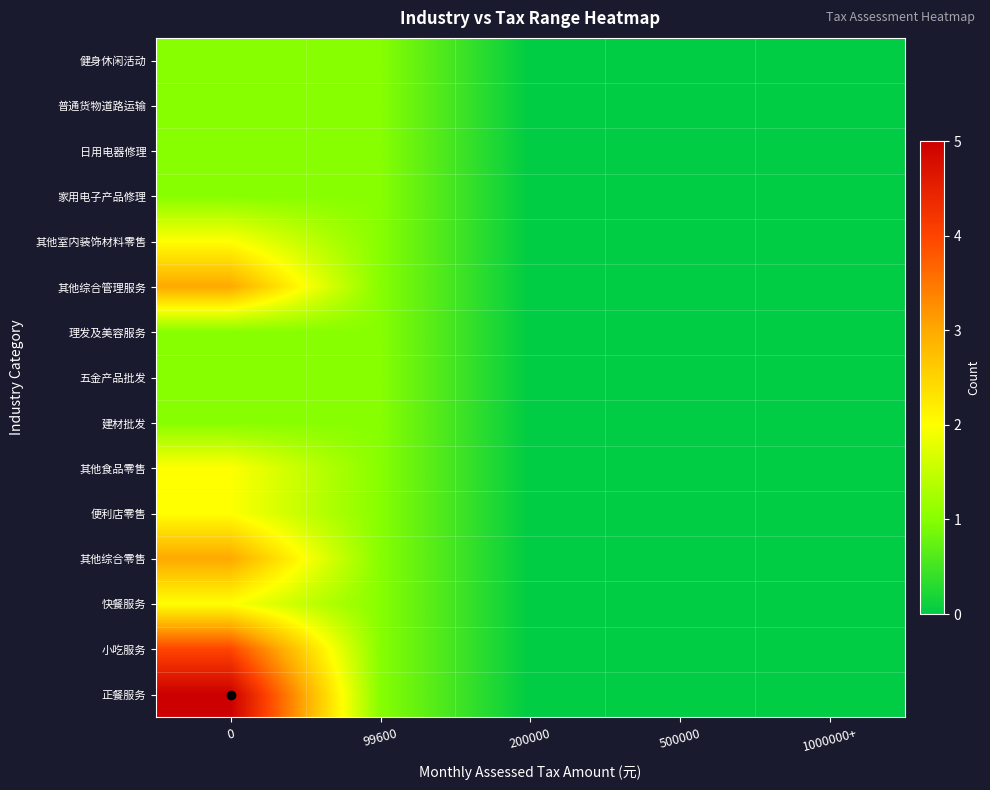

At 0, list the series in order from smallest to largest.

建材批发, 五金产品批发, 理发及美容服务, 家用电子产品修理, 日用电器修理, 普通货物道路运输, 健身休闲活动, 快餐服务, 便利店零售, 其他食品零售, 其他室内装饰材料零售, 其他综合零售, 其他综合管理服务, 小吃服务, 正餐服务